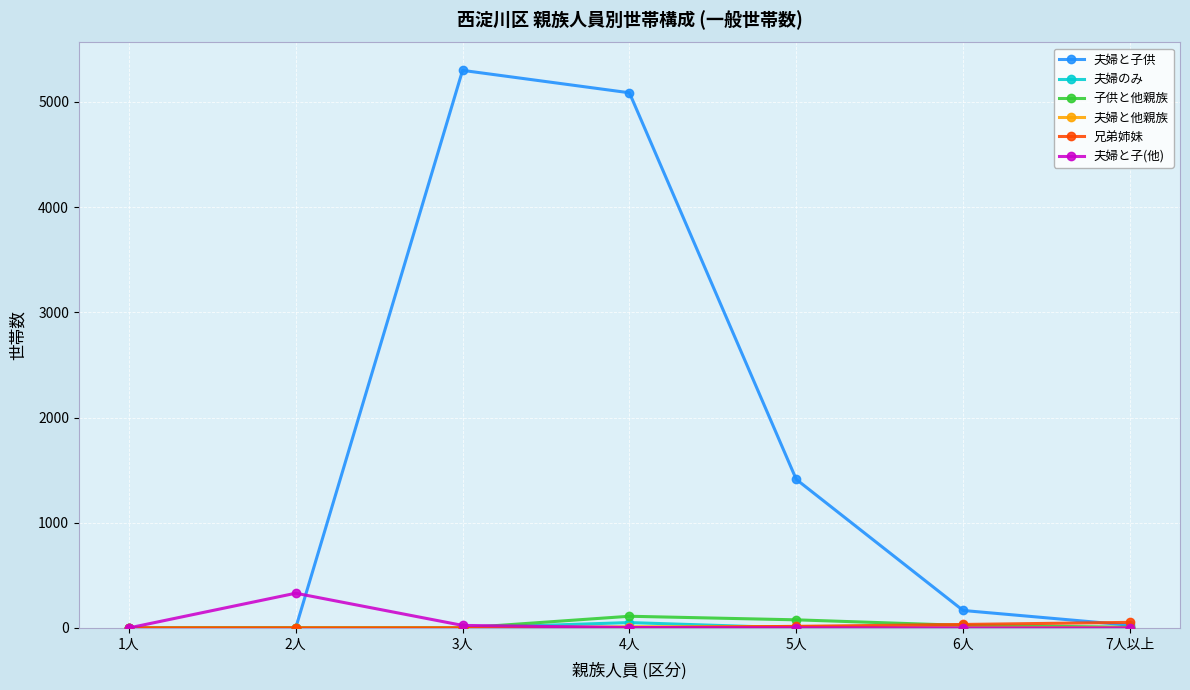

What is the label of the 2nd point from the right?

6人